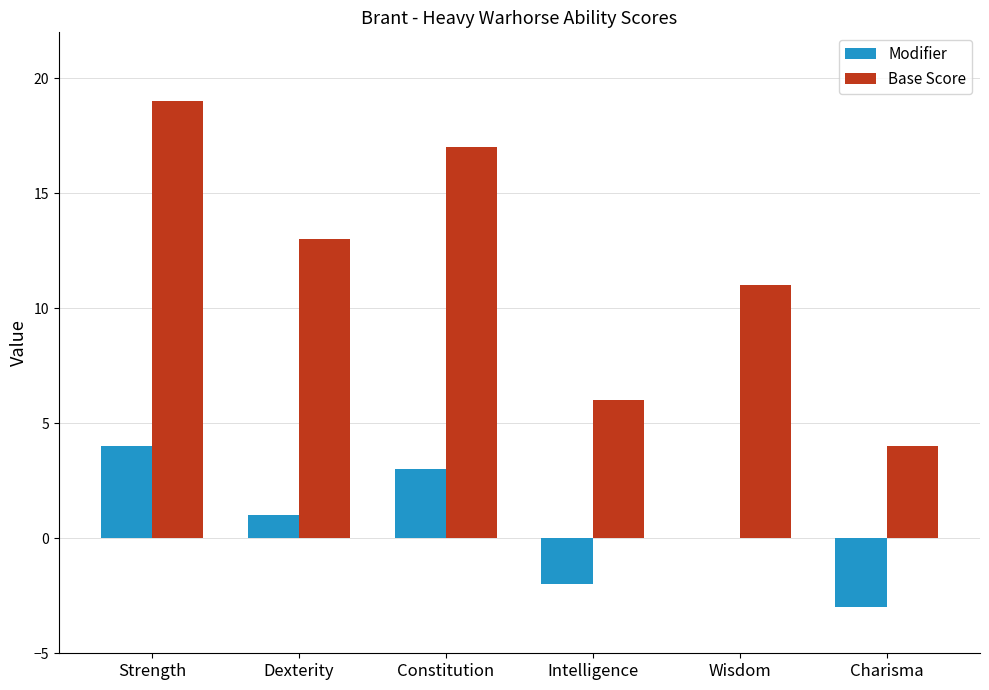

Count the number of data series in this chart.

2